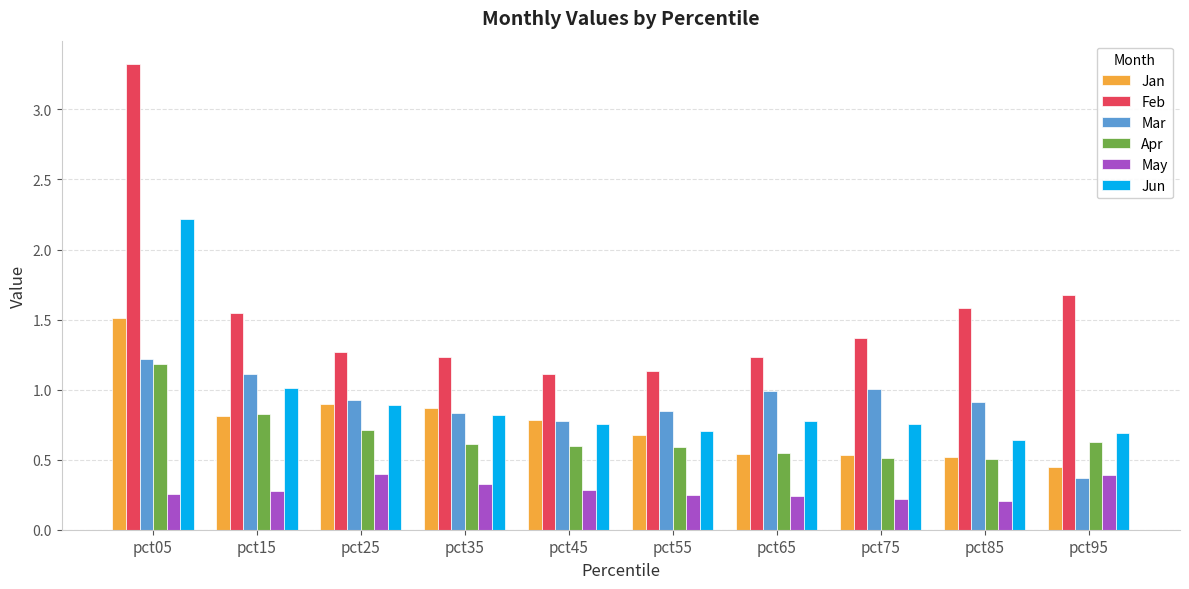

True or false: Apr has a value of 1.8 at pct05.

False